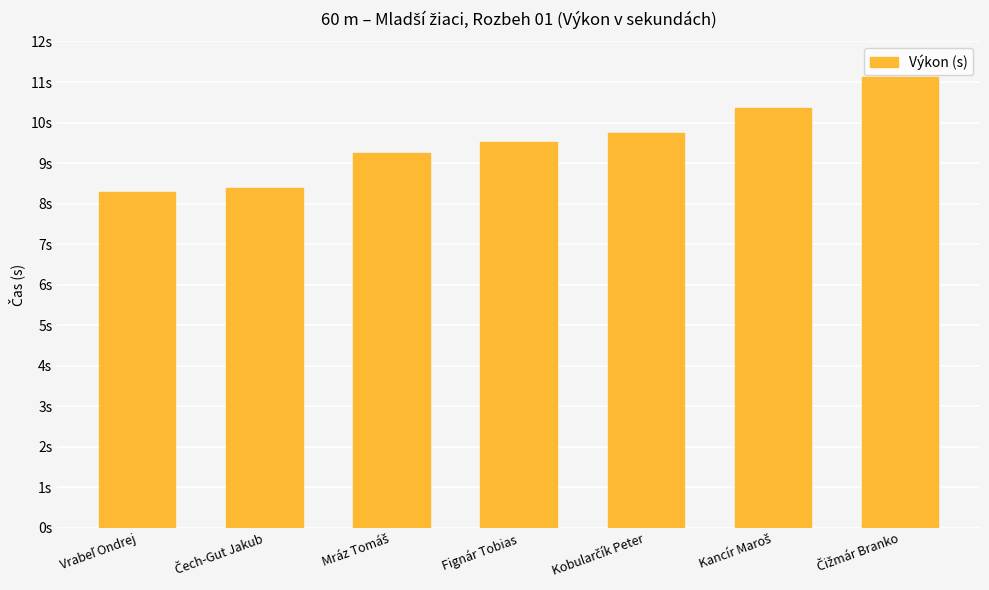

Which category has the highest value across all series?

Čižmár Branko